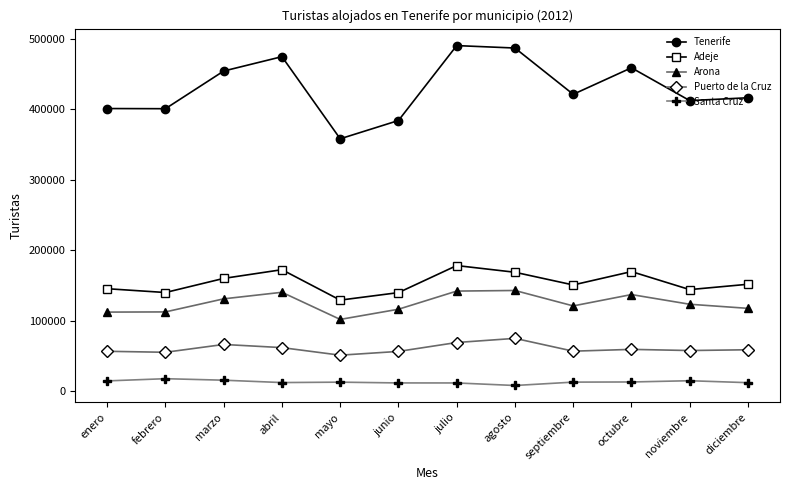

Which series has the largest total across all categories?

Tenerife